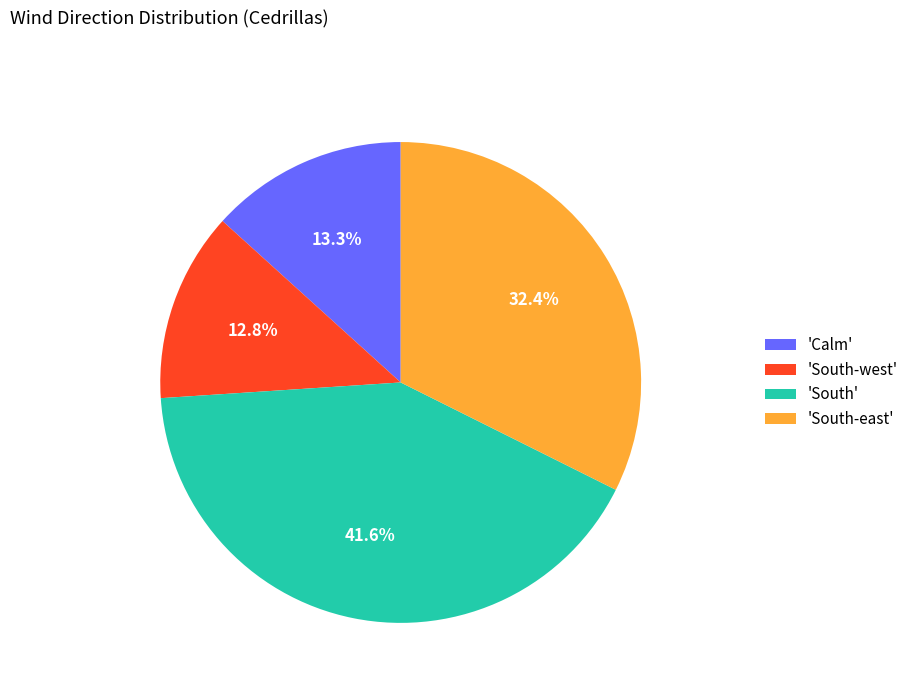

Combined, do 'South-west' and 'South' account for over 50%?

Yes